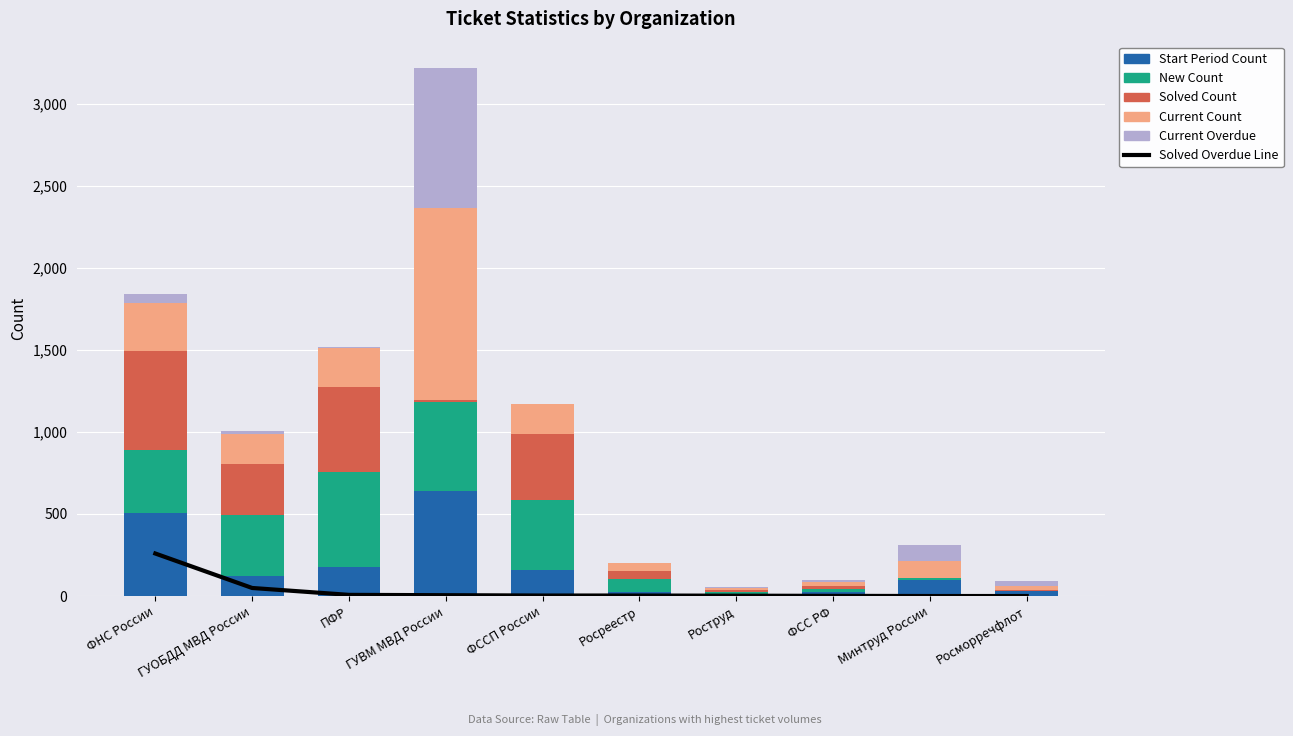

What is the spread (max minus min) of values at Росморречфлот?

30